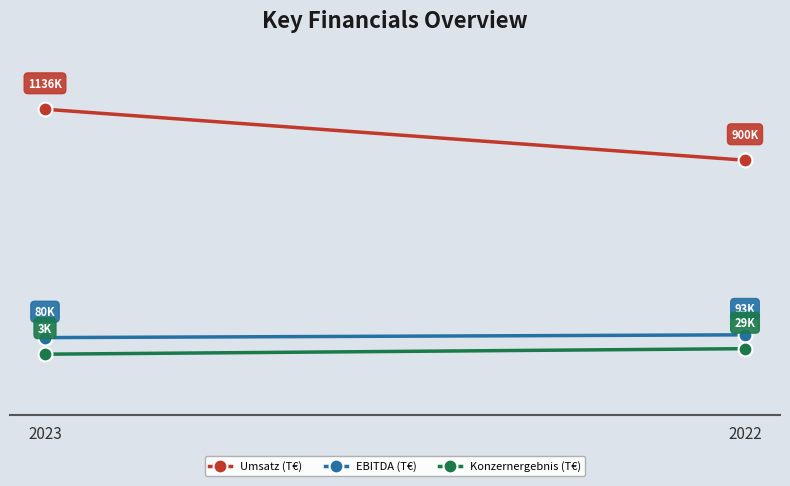

At which label is EBITDA (T€) closest to 86469?

2023